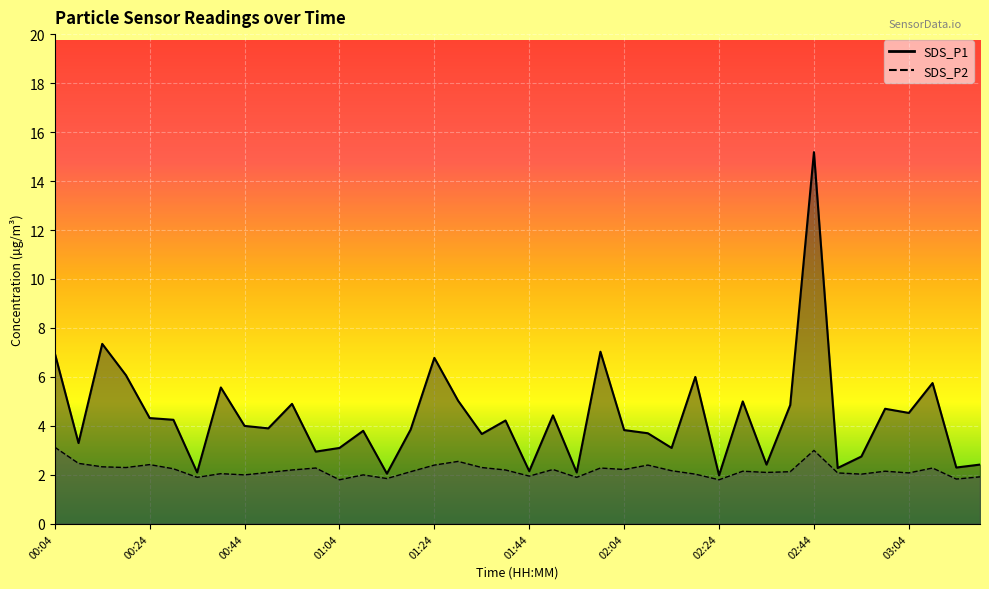

What is the value of the SDS_P2 point at the 30th from the left?

2.1